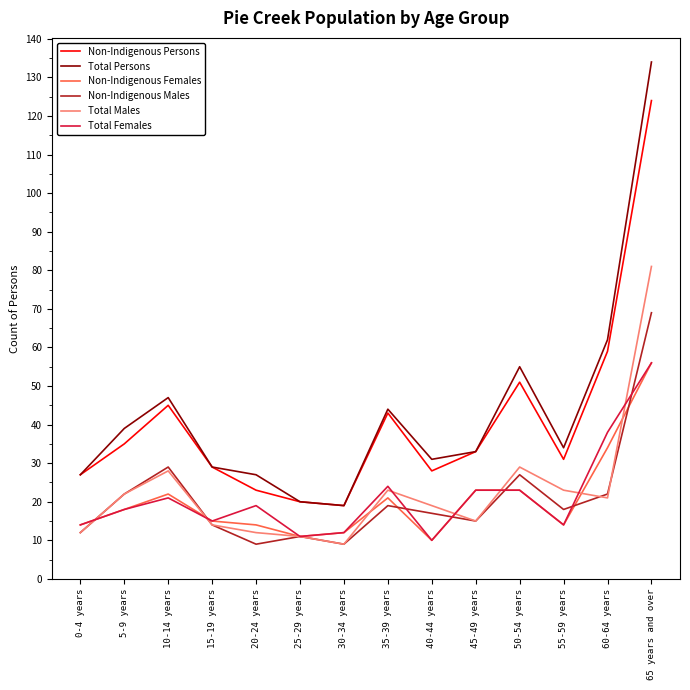

The Total Males series shows 37 at 5-9 years. True or false?

False